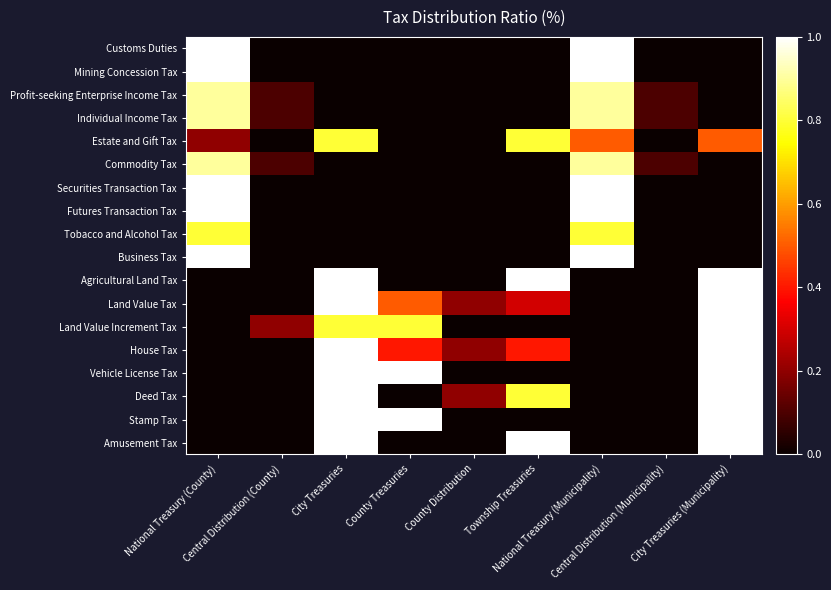

Rank the series by their maximum value, from highest to lowest.

Customs Duties, Mining Concession Tax, Securities Transaction Tax, Futures Transaction Tax, Business Tax, Agricultural Land Tax, Land Value Tax, Land Value Increment Tax, House Tax, Vehicle License Tax, Deed Tax, Stamp Tax, Amusement Tax, Profit-seeking Enterprise Income Tax, Individual Income Tax, Commodity Tax, Estate and Gift Tax, Tobacco and Alcohol Tax